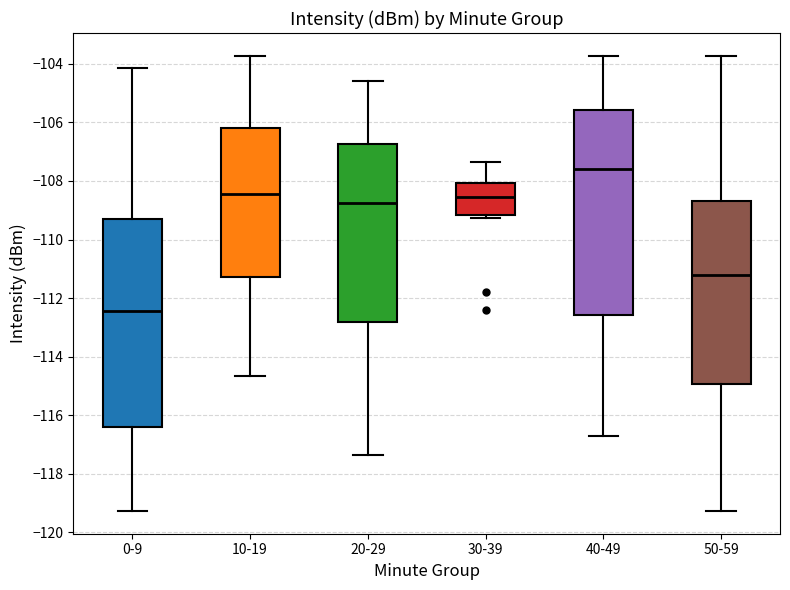

Where does the median line of the box for 50-59 sit on the y-axis? The values are not printed on the chart, so give them approximately, as read against the axis.

-111.2